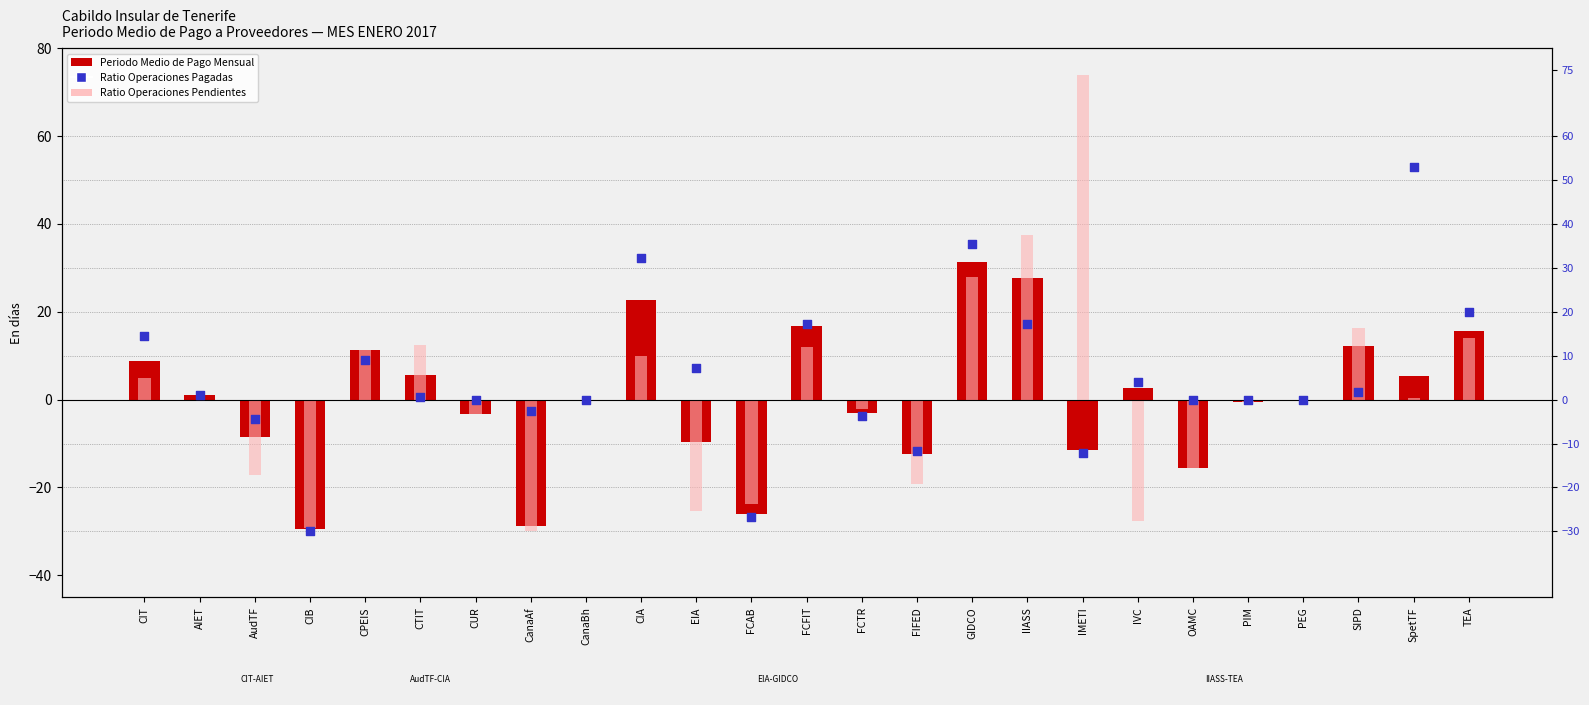

What is the total value across all series at FCFIT?

46.1